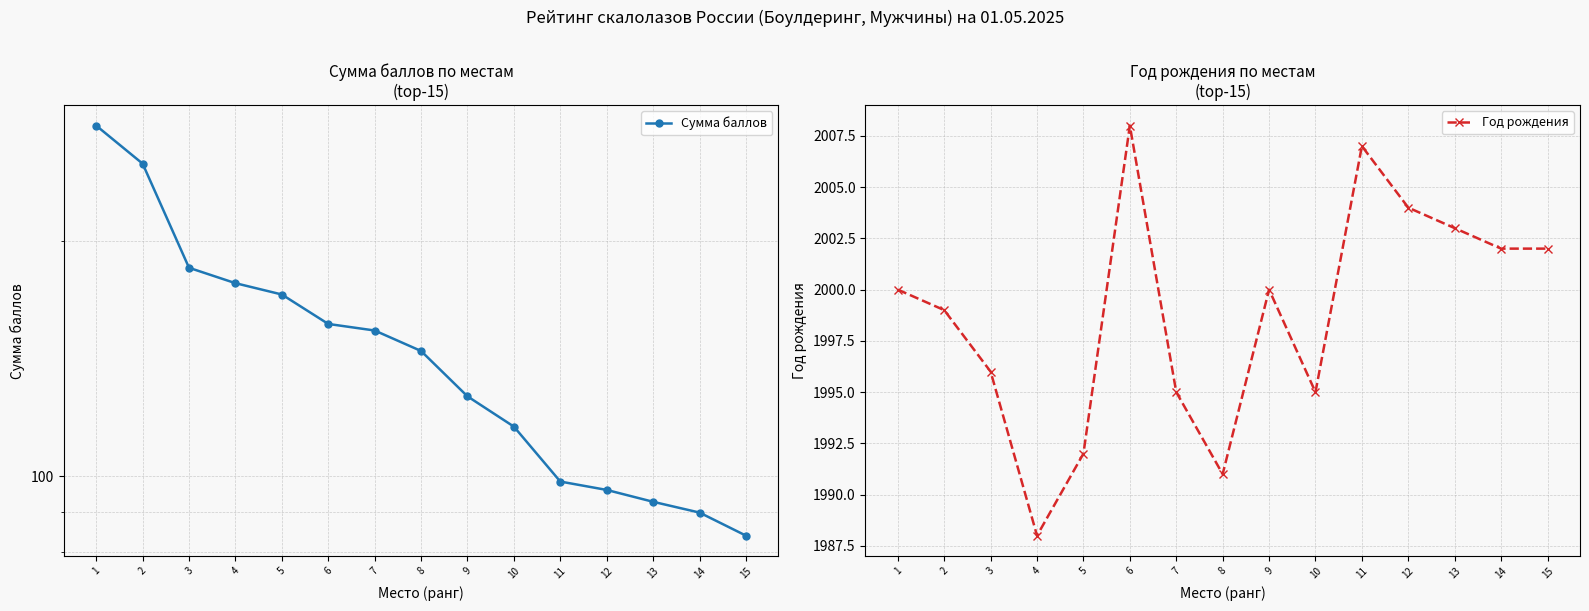

Does the chart have visible grid lines?

Yes